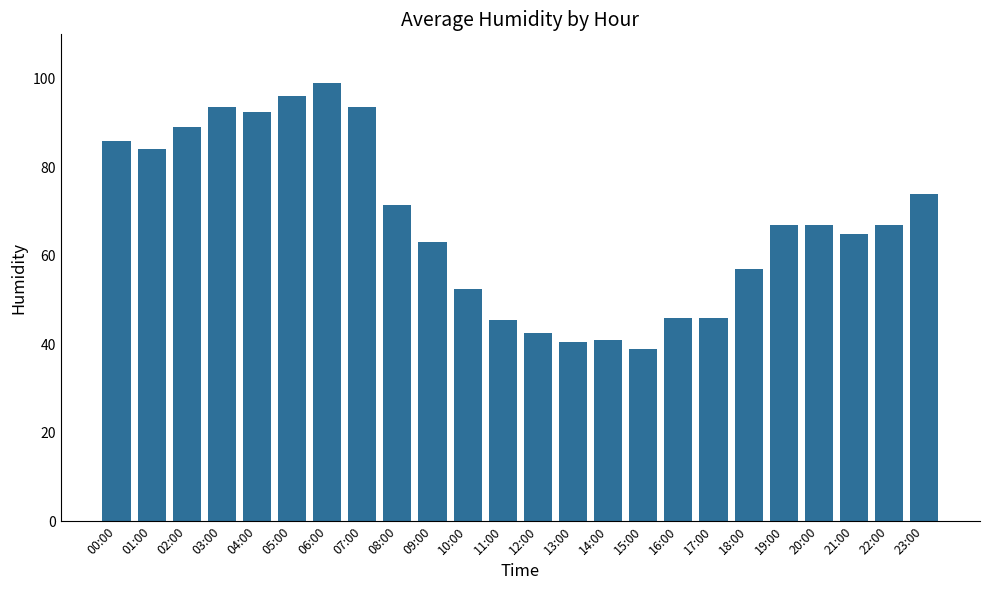

Does the chart contain any negative values?

No